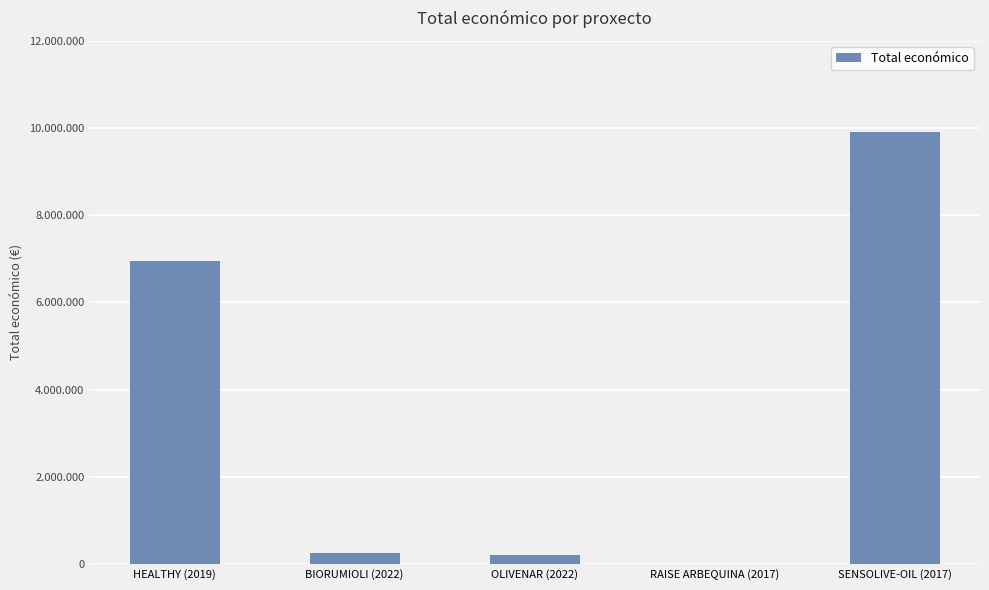

Are the bars horizontal?

No